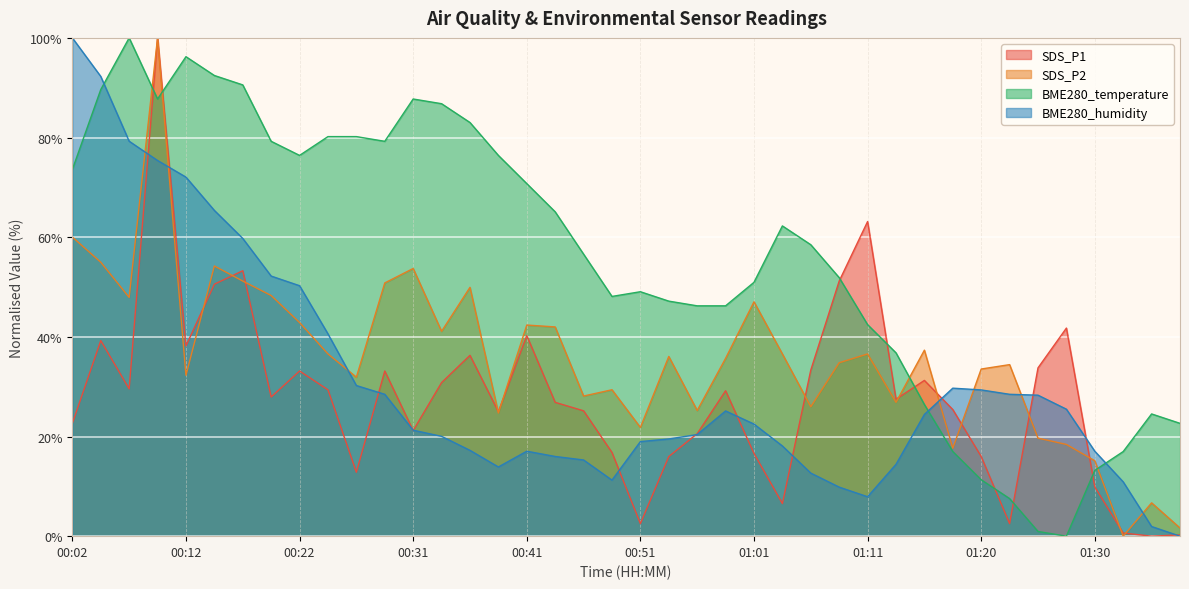

Reading right to left, transcribe all the data shown in this chart.

SDS_P1: 0.3	0.0	0.6	9.9	41.8	33.8	2.5	16.0	25.4	31.3	27.5	63.1	51.2	33.3	6.5	16.6	29.2	20.6	16.0	2.5	16.8	25.2	26.9	40.3	25.0	36.3	30.8	21.2	33.1	12.8	29.4	33.1	27.9	53.3	50.6	38.2	100.0	29.6	39.2	22.6
SDS_P2: 1.6	6.7	0.0	15.1	18.4	19.7	34.4	33.5	17.7	37.3	26.9	36.6	34.8	26.0	36.6	47.0	35.7	25.2	36.1	21.8	29.4	28.1	42.0	42.4	24.7	49.9	41.1	53.7	50.8	31.9	36.6	42.9	48.3	51.2	54.2	32.3	100.0	47.9	55.0	60.0
BME280_temperature: 22.6	24.5	17.0	13.2	0.0	0.9	7.5	11.3	17.0	26.4	36.8	42.5	51.9	58.5	62.3	50.9	46.2	46.2	47.2	49.1	48.1	56.6	65.1	70.8	76.4	83.0	86.8	87.7	79.2	80.2	80.2	76.4	79.2	90.6	92.5	96.2	87.7	100.0	89.6	73.6
BME280_humidity: 0.0	1.9	10.9	17.0	25.5	28.3	28.5	29.3	29.7	24.4	14.4	7.9	9.8	12.7	18.1	22.5	25.1	20.4	19.5	19.0	11.2	15.3	16.0	17.0	13.9	17.2	20.0	21.3	28.5	30.2	40.6	50.3	52.2	59.8	65.4	72.1	75.4	79.3	92.3	100.0